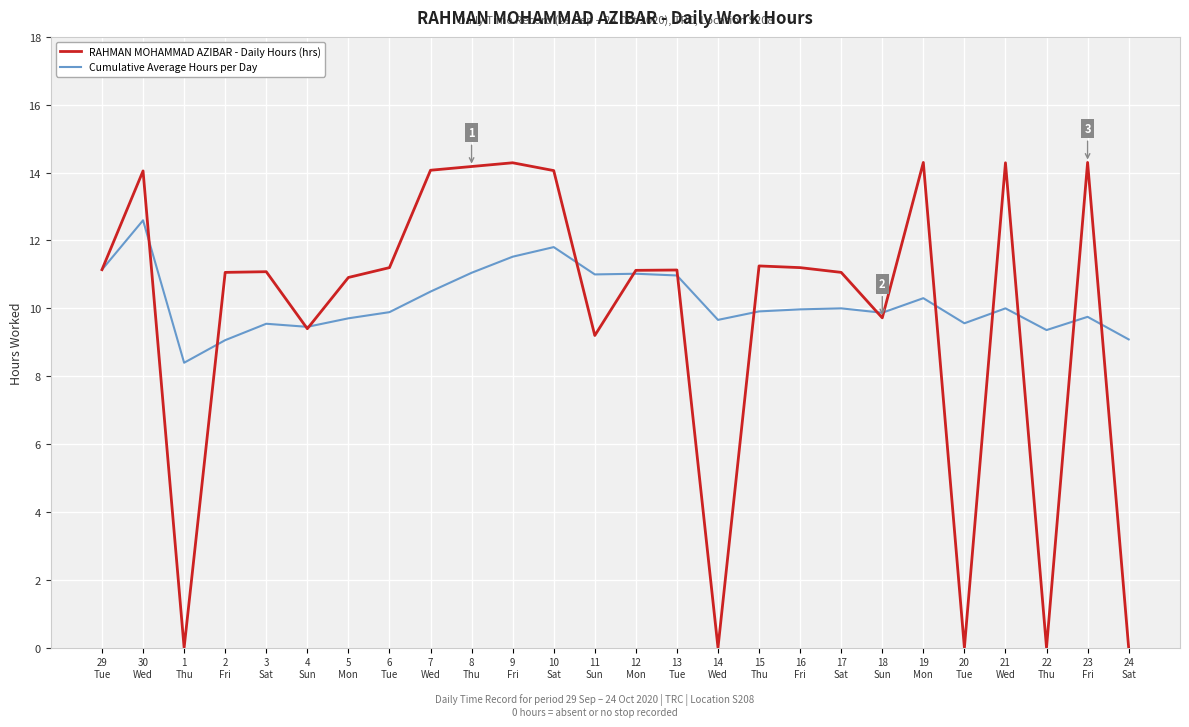

Which series has the largest range (max minus min)?

RAHMAN MOHAMMAD AZIBAR - Daily Hours (hrs)